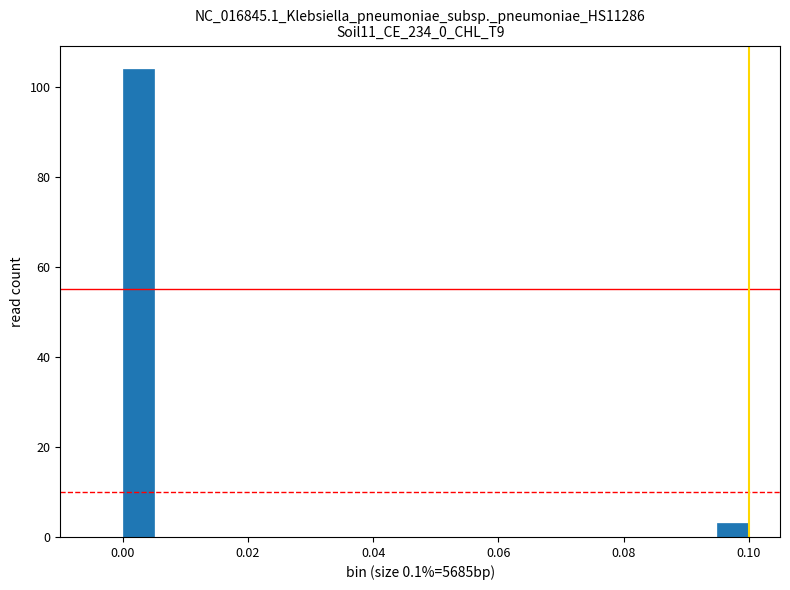

Around what value on the x-axis is the tallest bar? Give the approximate position of its centre, as read against the axis.

0.002